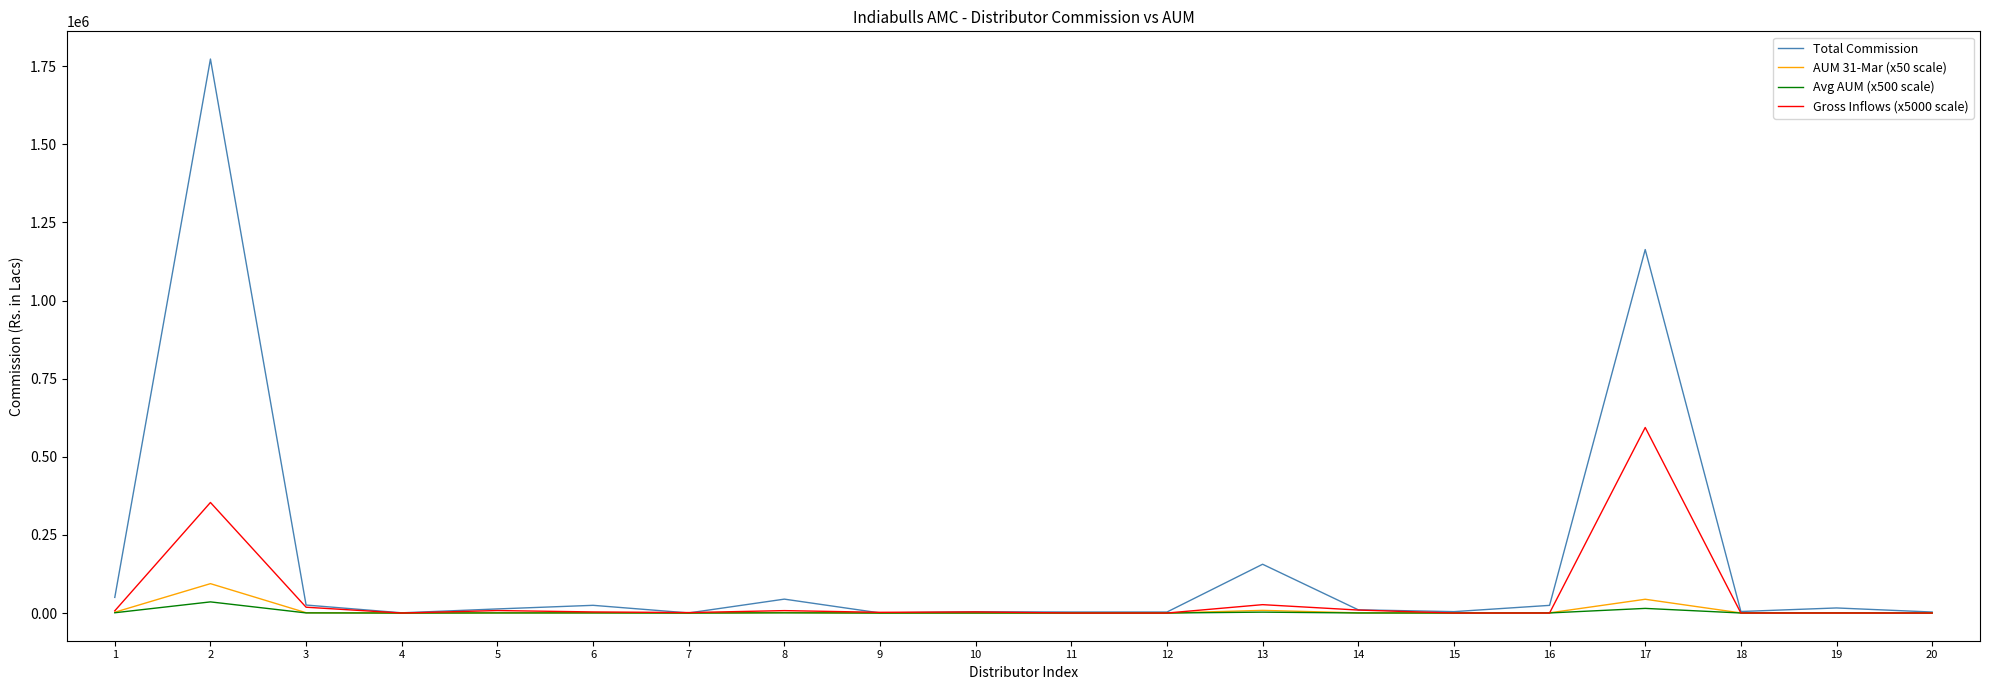

Which series has the largest total across all categories?

Total Commission